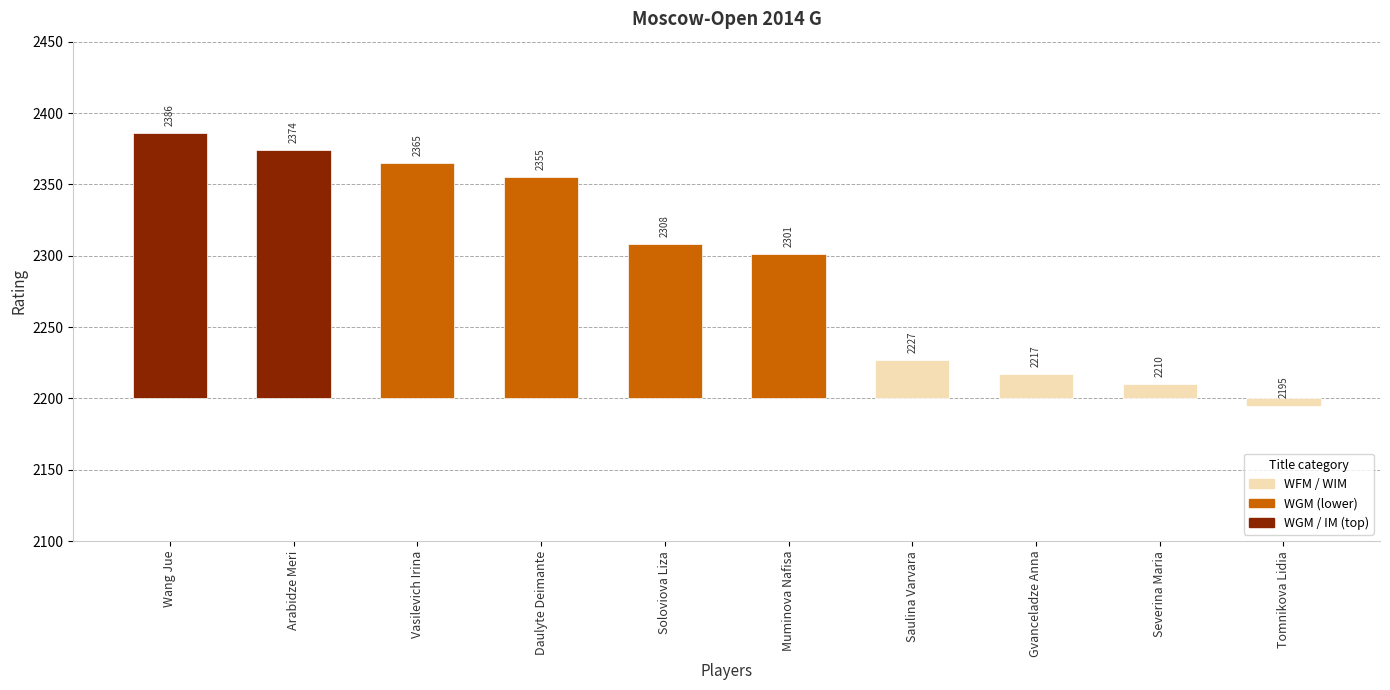

List the labels in order of value, largest first.

Wang Jue, Arabidze Meri, Vasilevich Irina, Daulyte Deimante, Soloviova Liza, Muminova Nafisa, Saulina Varvara, Gvanceladze Anna, Severina Maria, Tomnikova Lidia